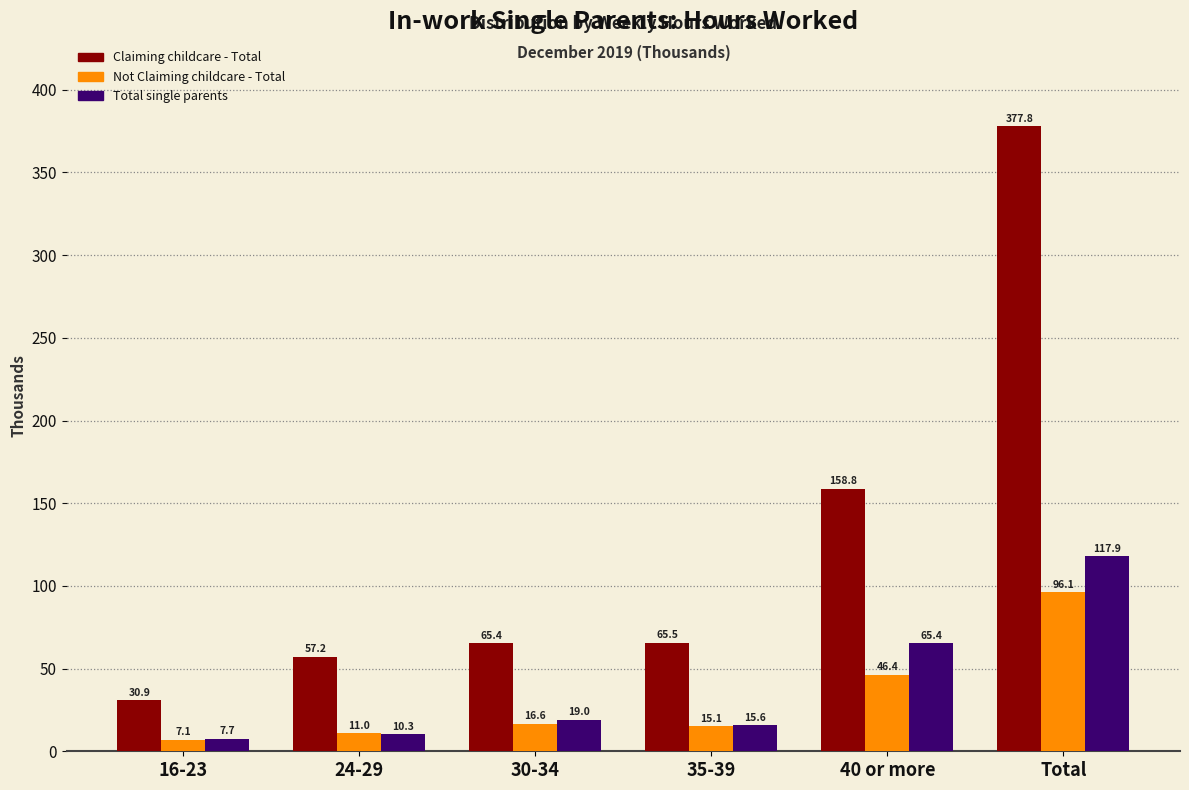

Reading left to right, what are all the values shown in this chart?

Claiming childcare - Total: 30.9	57.2	65.4	65.5	158.8	377.8
Not Claiming childcare - Total: 7.1	11.0	16.6	15.1	46.4	96.1
Total single parents: 7.7	10.3	19.0	15.6	65.4	117.9